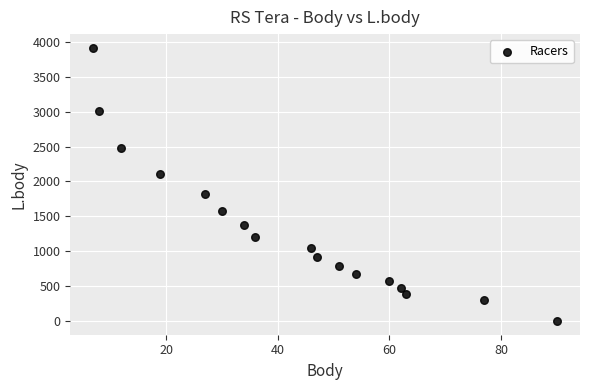

What is the range of X values (max minus min)?

83